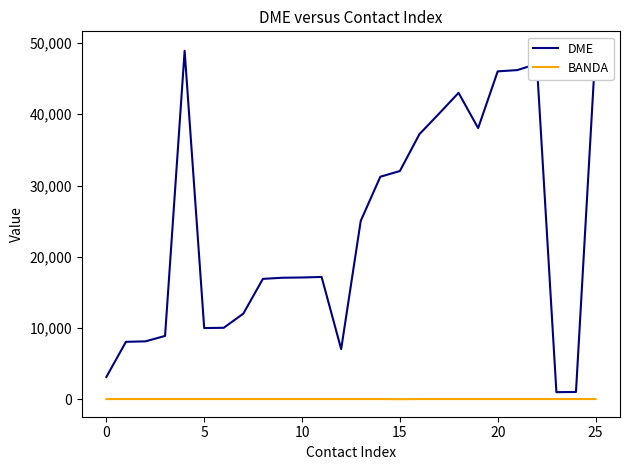

Which has a higher value, 19 or 22?

22